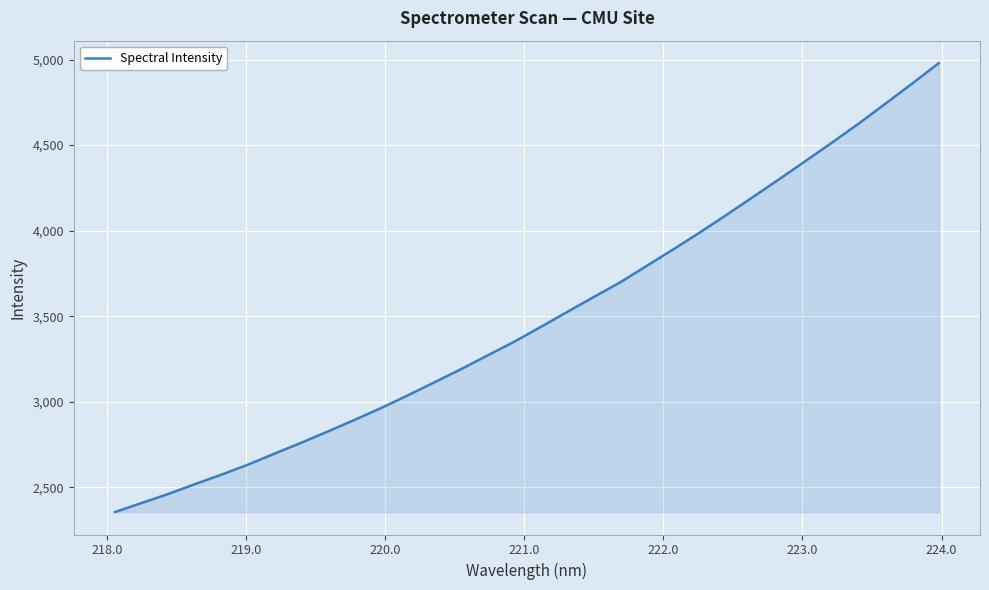

What is the minimum value shown in the chart?

2355.7